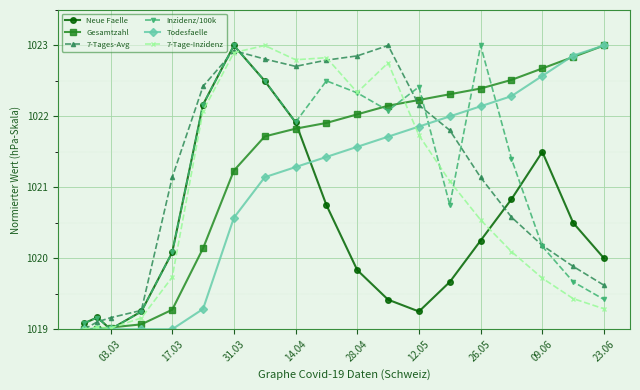

How many data points in Inzidenz/100k are above 1021?

10